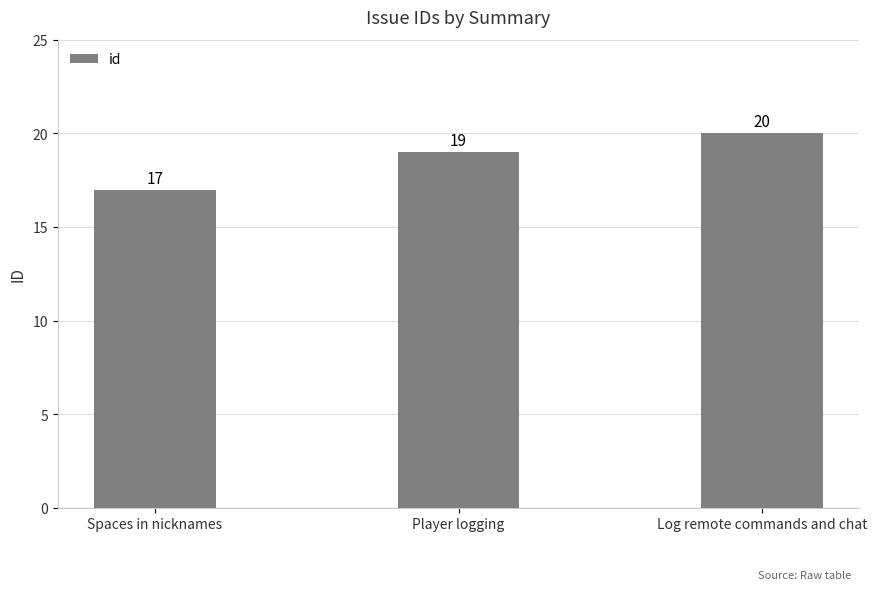

How many values are between 17 and 20?

3